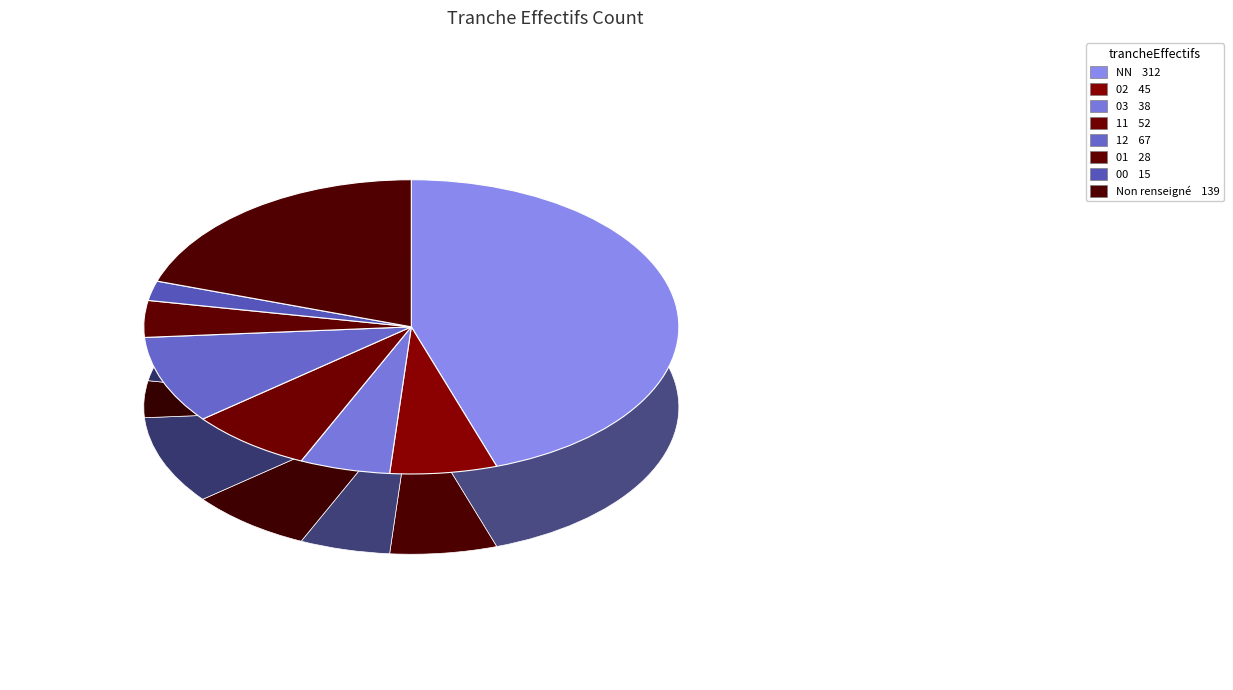

What percentage is NOT represented by 12?

90.4%